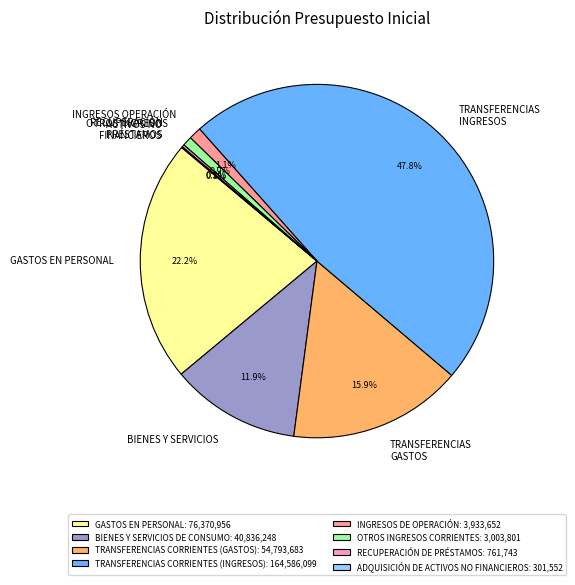

Does any single category account for the majority?

No